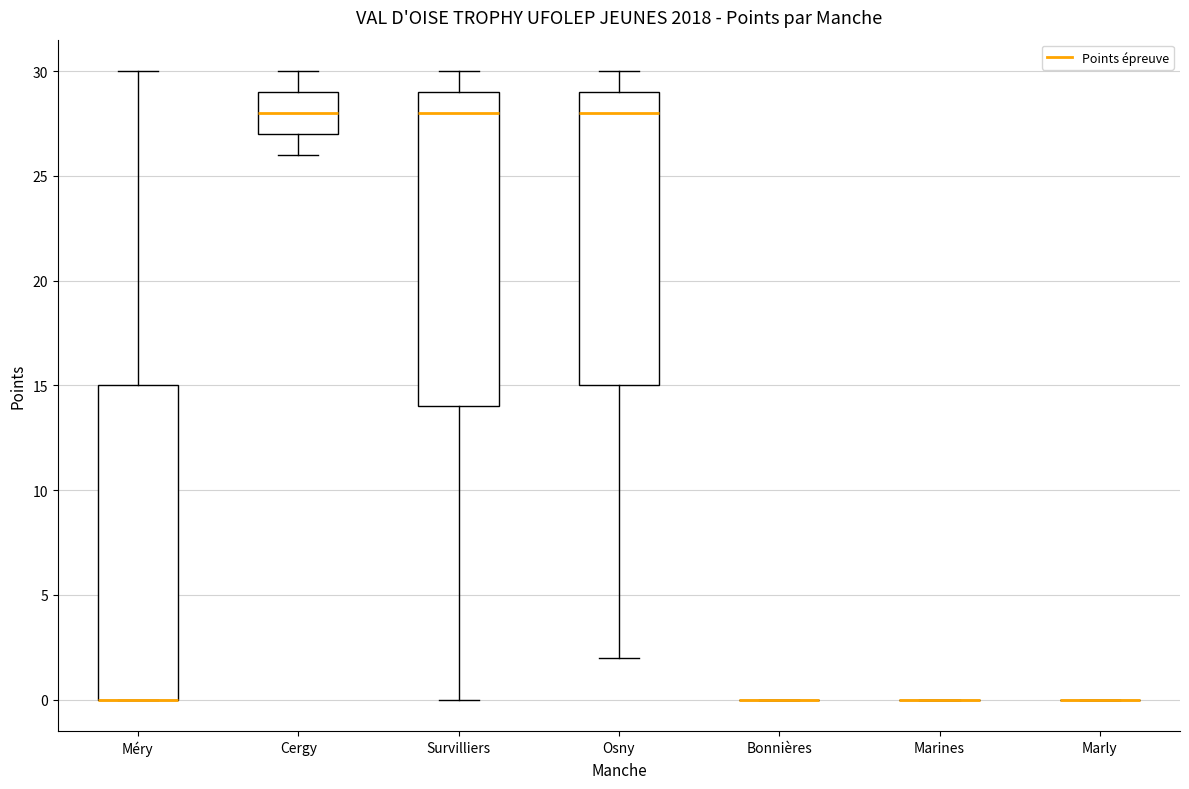

Reading left to right, transcribe this box plot: for each box, give where its median line is, the range the box spans, and where its two whiskers end, as read against the y-axis. The values are not printed on the chart, so give them approximately, as read against the axis.

Méry: median 0 (drawn on the box's lower edge), box 0 to 15, whiskers 0 to 30
Cergy: median 28, box 27 to 29, whiskers 26 to 30
Survilliers: median 28, box 14 to 29, whiskers 0 to 30
Osny: median 28, box 15 to 29, whiskers 2 to 30
Bonnières: box collapsed to a line at 0, whiskers 0 to 0
Marines: box collapsed to a line at 0, whiskers 0 to 0
Marly: box collapsed to a line at 0, whiskers 0 to 0